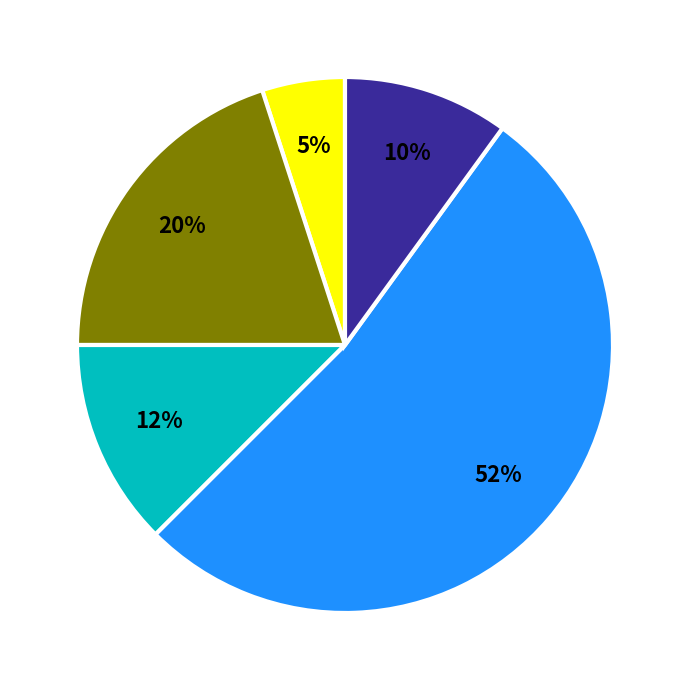

To the nearest percent, what is the difference between the largest and smallest slice percentages?

47%